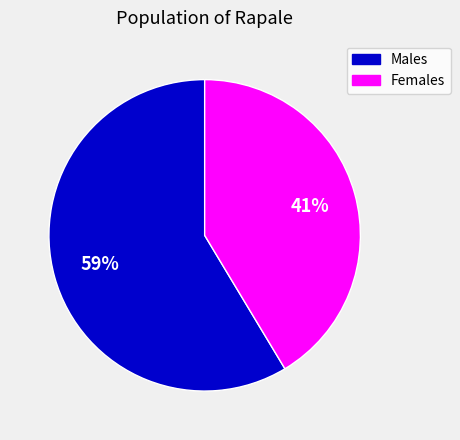

Does any single category account for the majority?

Yes